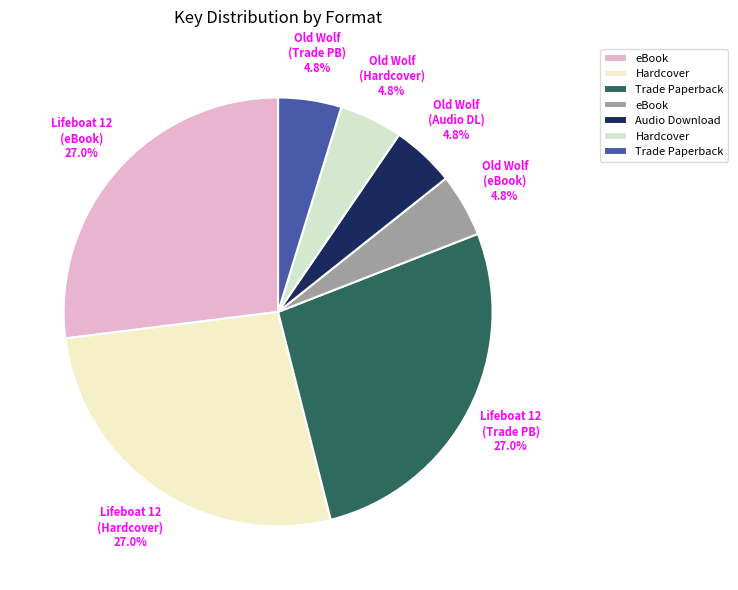

Which slice is the smallest?

Old Wolf (eBook)